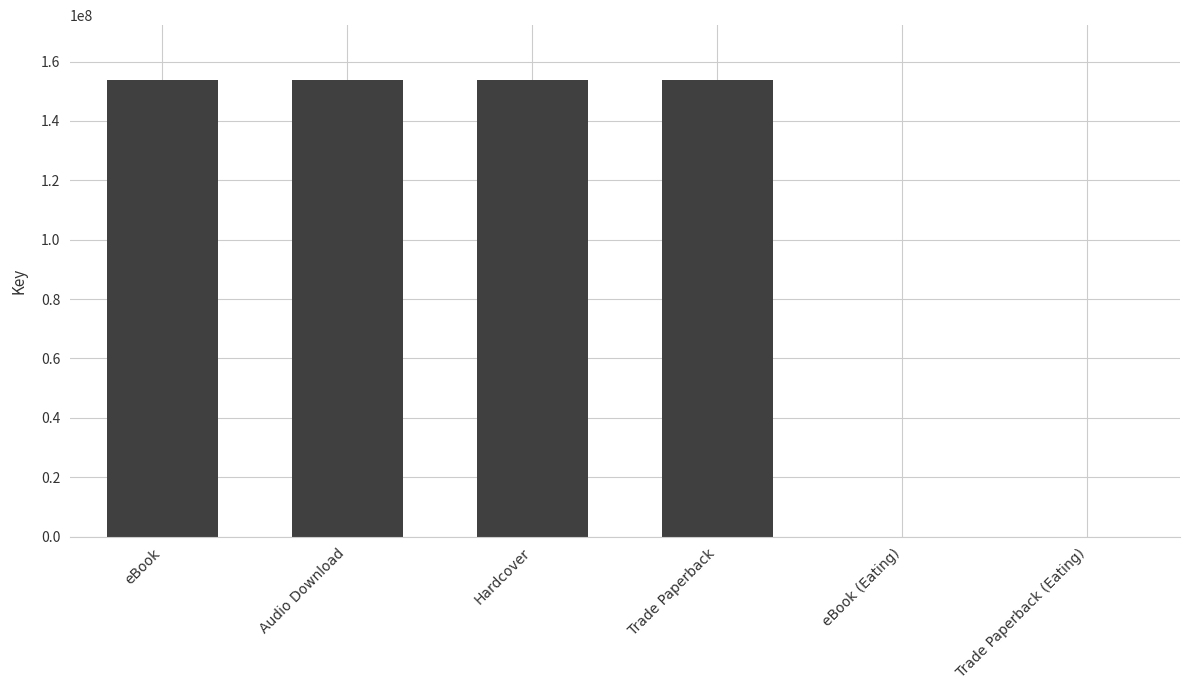

Is it true that the value at eBook is 153789940?

True